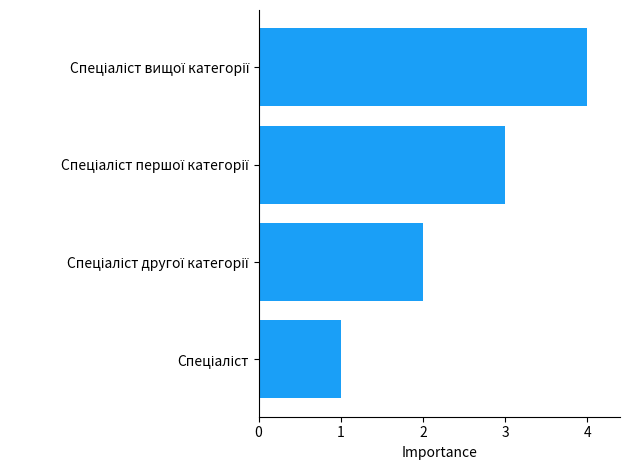

What is the maximum value shown in the chart?

4